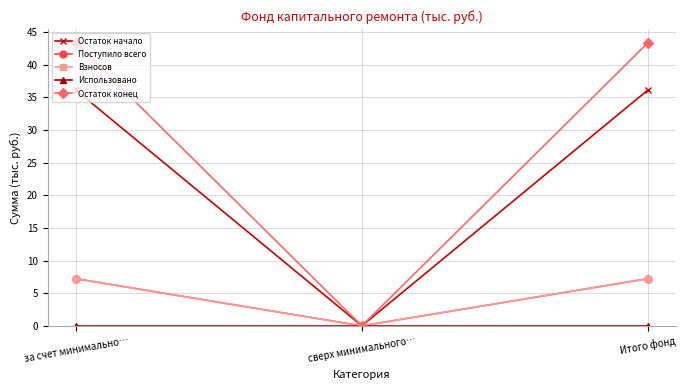

What is the label of the 1st point from the left?

за счет минимально…